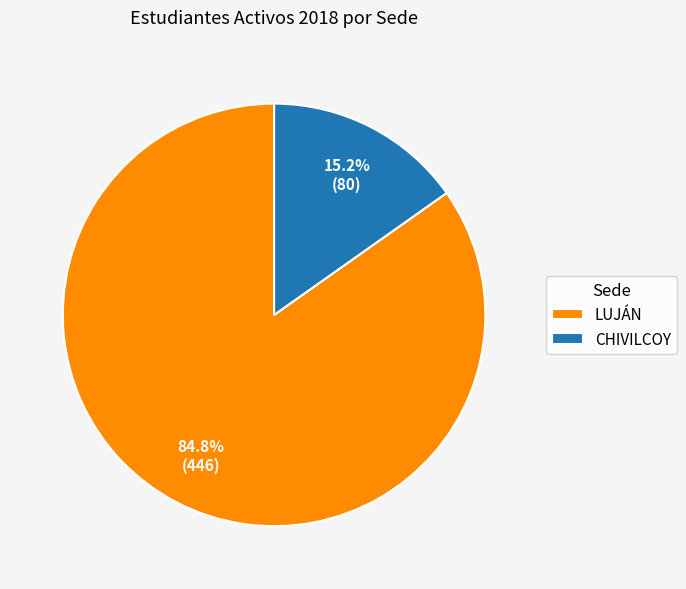

Between CHIVILCOY and LUJÁN, which is larger?

LUJÁN